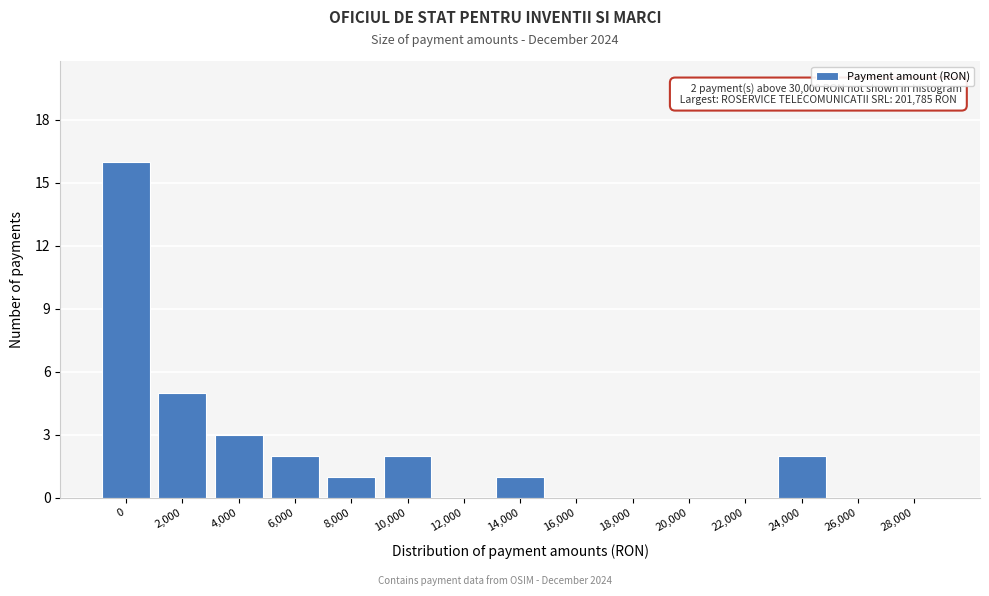

Reading left to right, transcribe all the data shown in this chart.

0=16	2,000=5	4,000=3	6,000=2	8,000=1	10,000=2	12,000=0	14,000=1	16,000=0	18,000=0	20,000=0	22,000=0	24,000=2	26,000=0	28,000=0